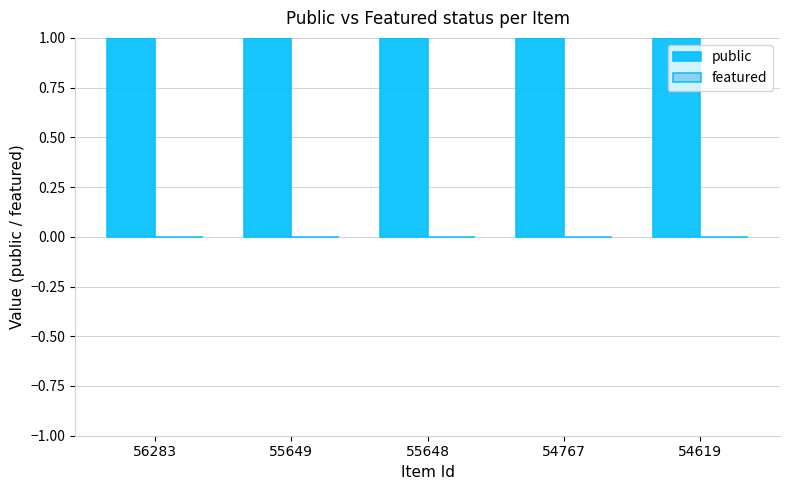

Is it true that public equals 1 at 56283?

True